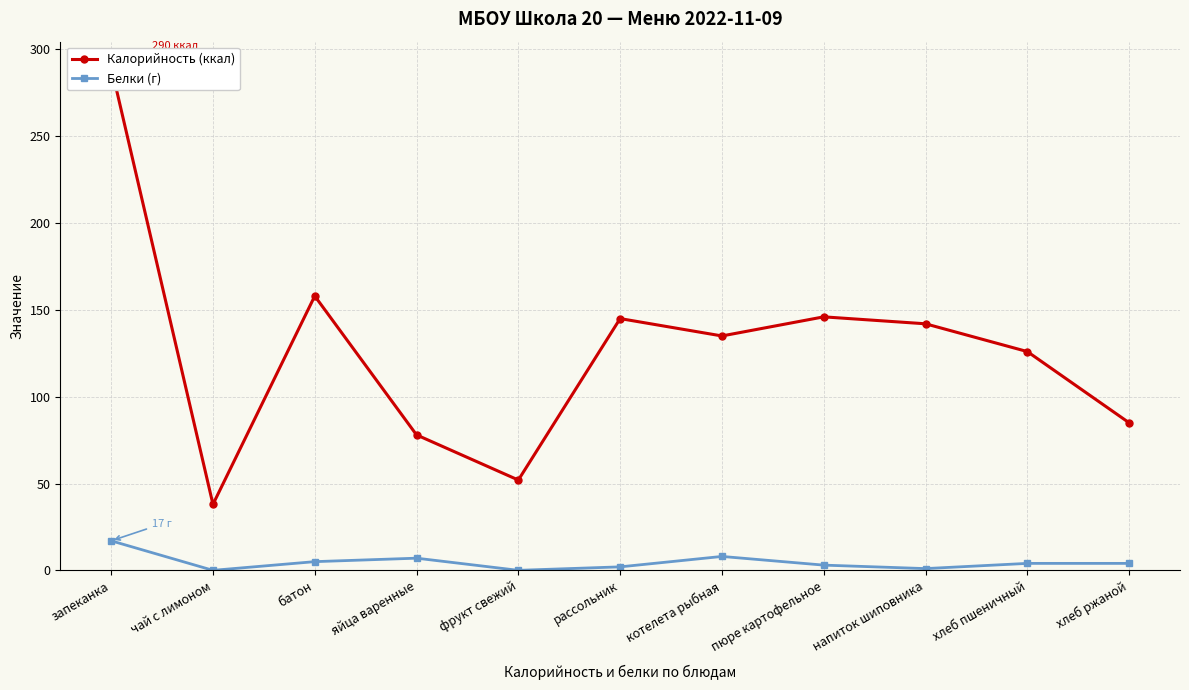

What is the difference between the highest and lowest values at напиток шиповника?

141